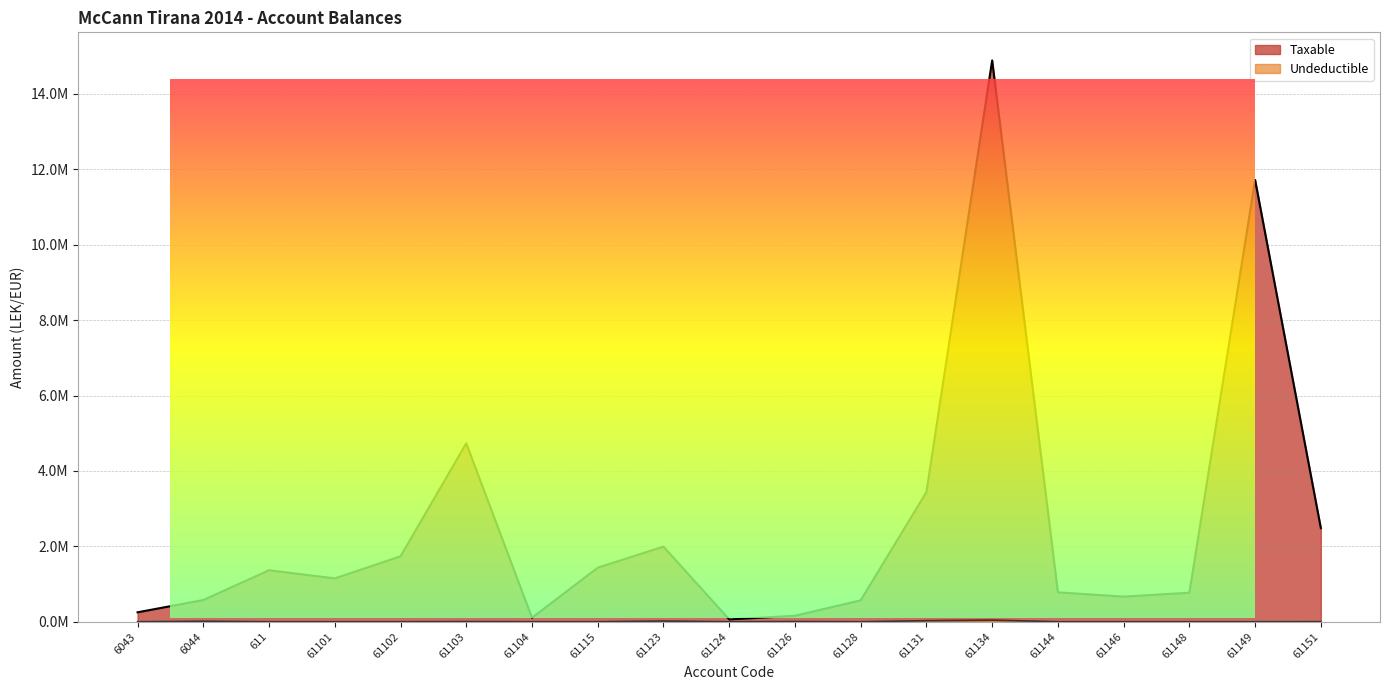

Which label corresponds to the smallest value in the chart?

6043